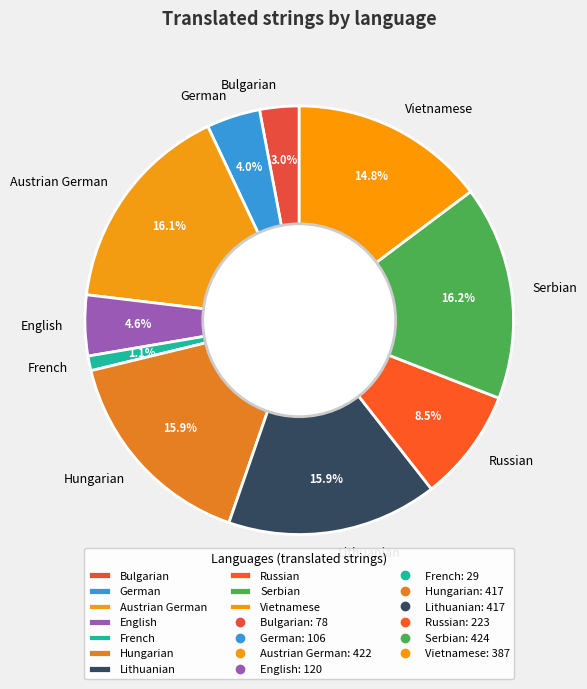

How many segments does this pie chart have?

10